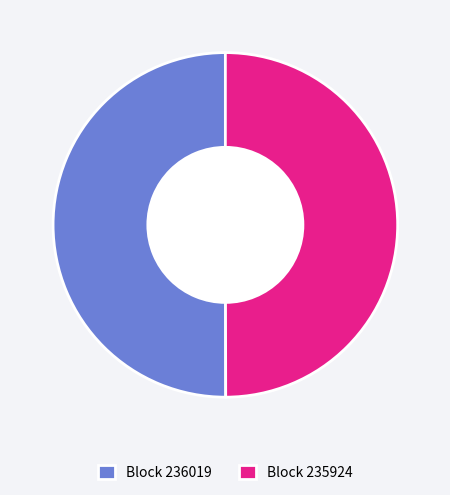

Do Block 236019 and Block 235924 together represent more than half of the pie?

Yes